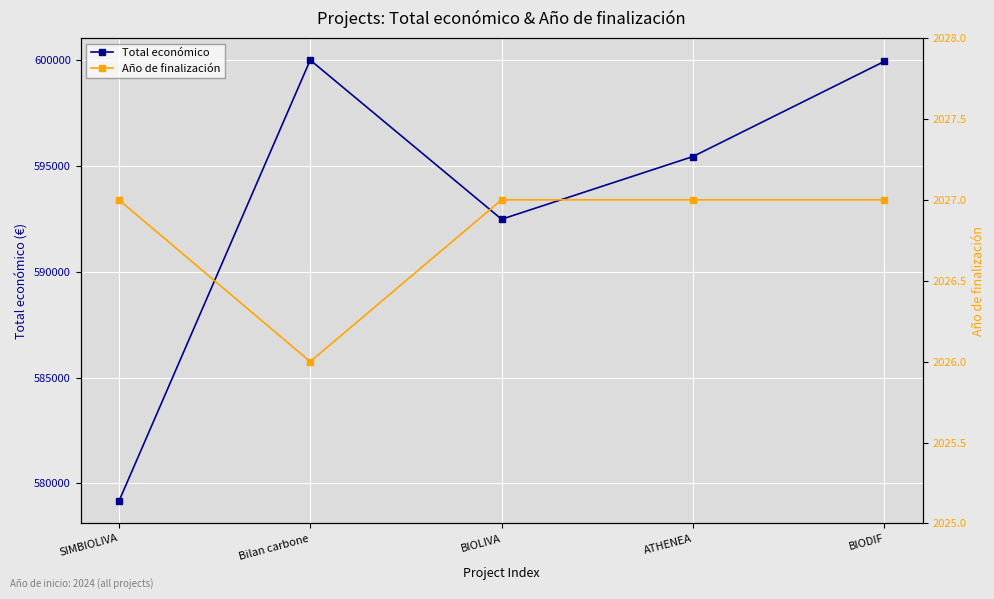

Which category has the lowest value in the Total económico series?

SIMBIOLIVA